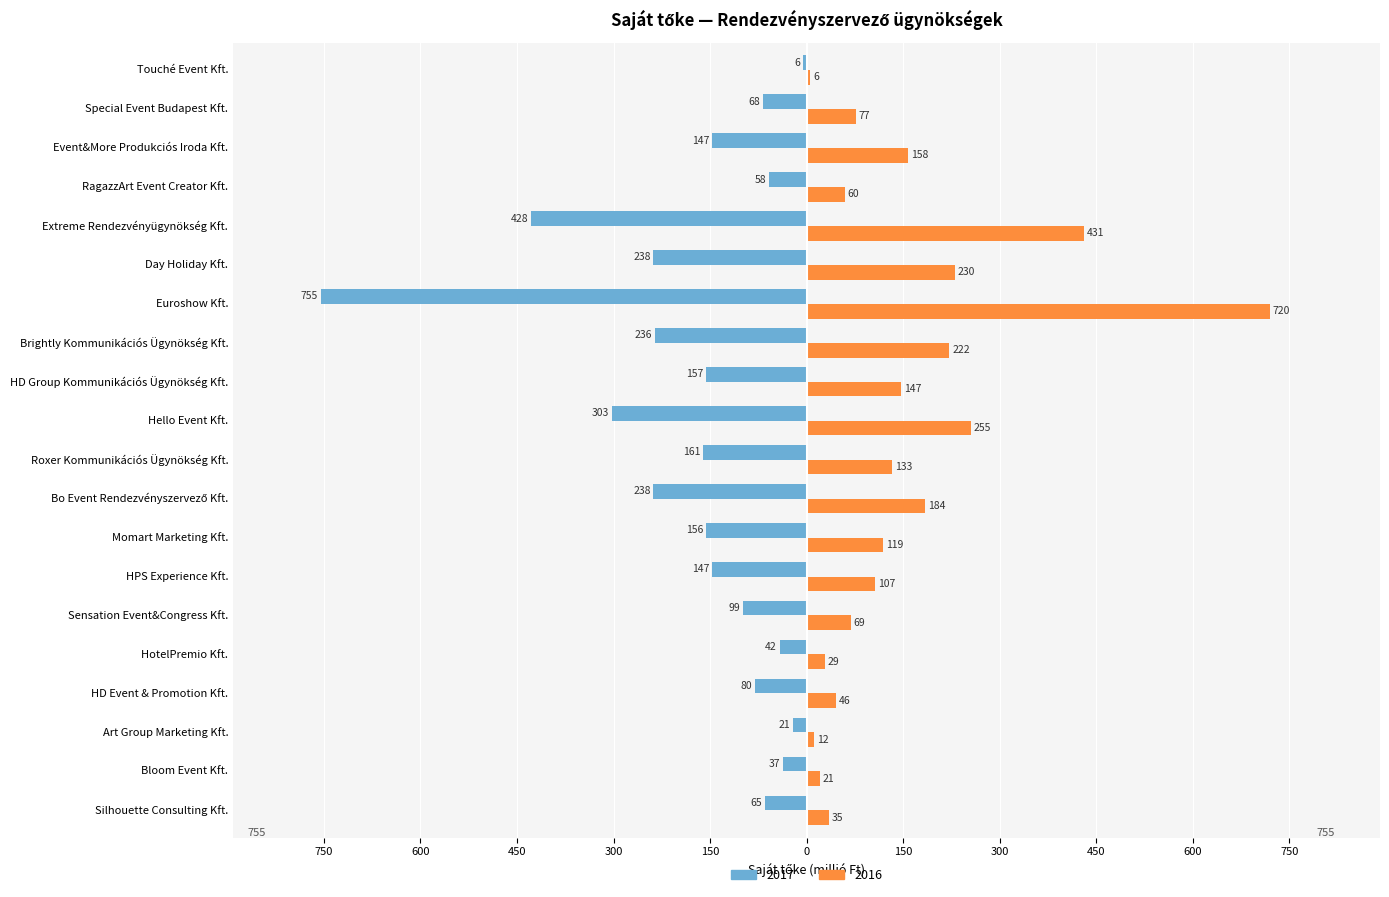

What are all the series names shown in the legend?

2017, 2016